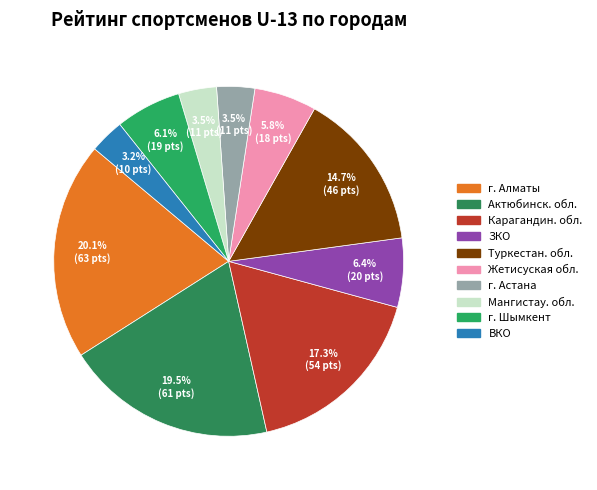

Do ВКО and Карагандин. обл. together represent more than half of the pie?

No